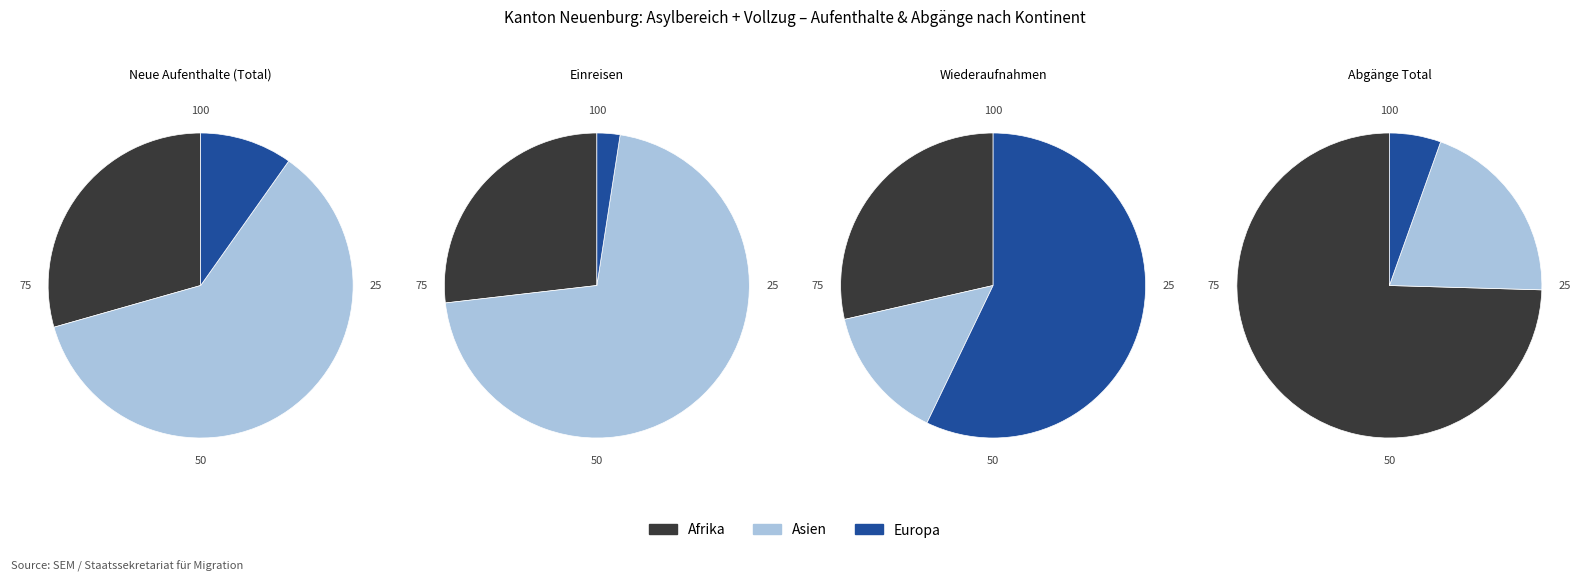

What is the change in value from Asien to Europa?

-26